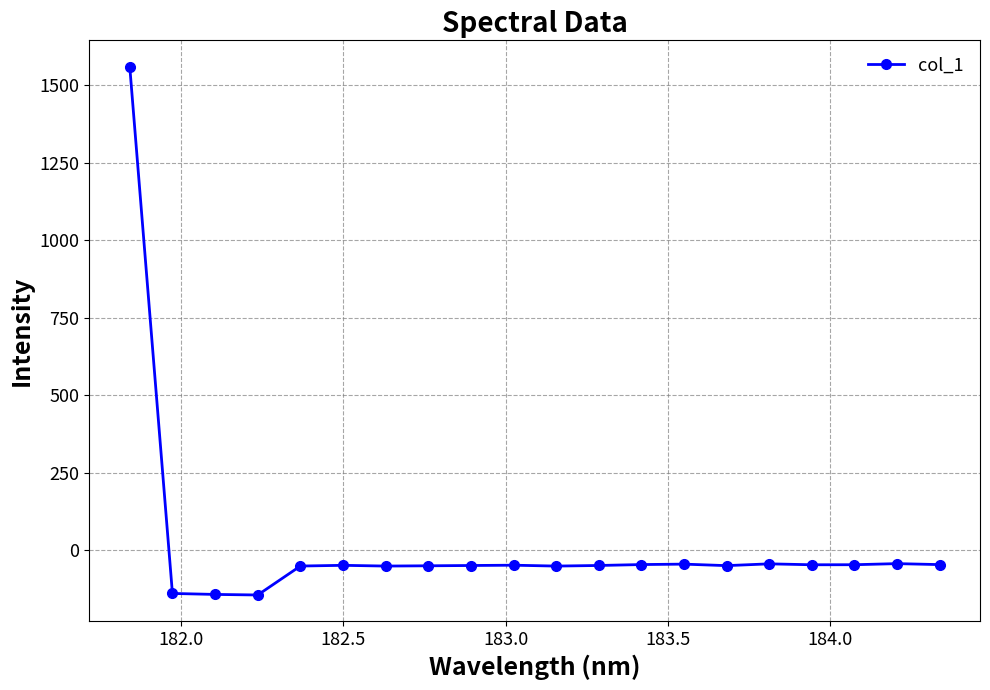

What is the value of the 18th point from the left?

-46.9